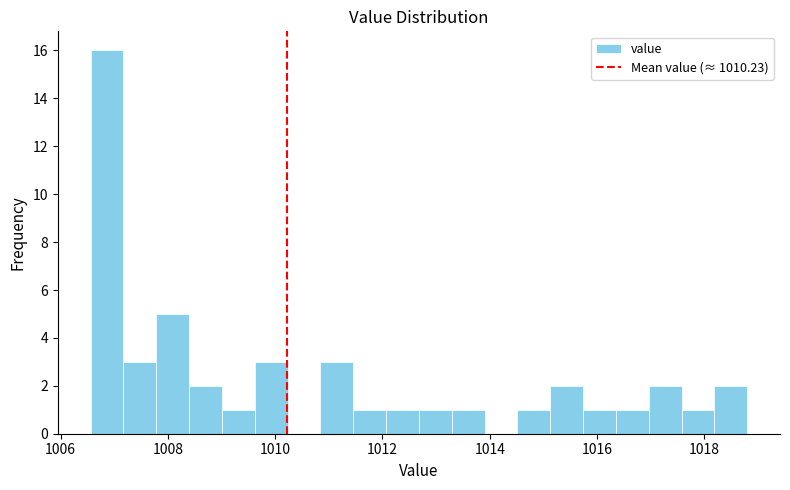

Around what value on the x-axis is the tallest bar? Give the approximate position of its centre, as read against the axis.

1006.8